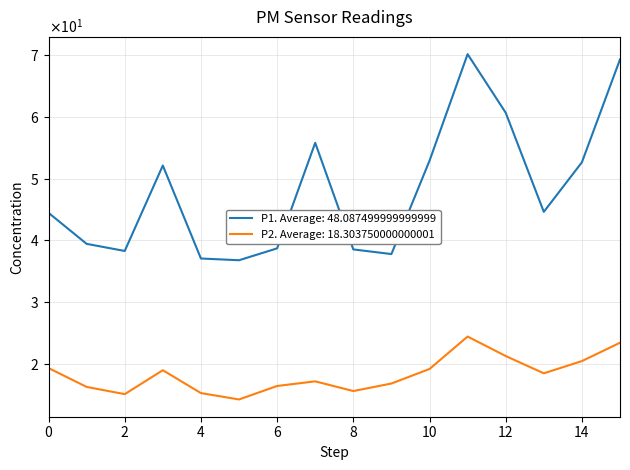

What are all the series names shown in the legend?

P1. Average: 48.087499999999999, P2. Average: 18.303750000000001